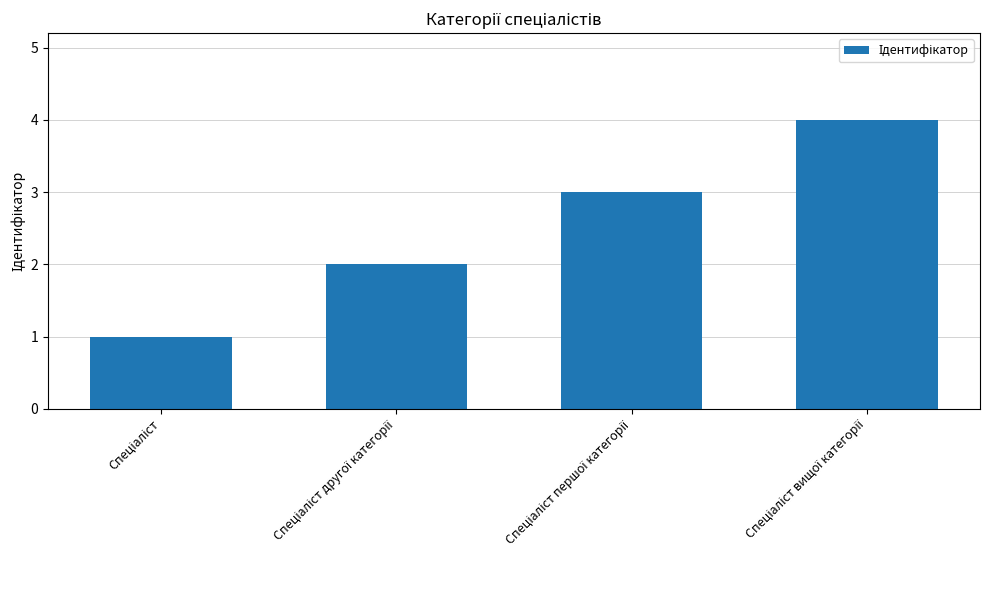

Count the values in the range 2 to 4.

3